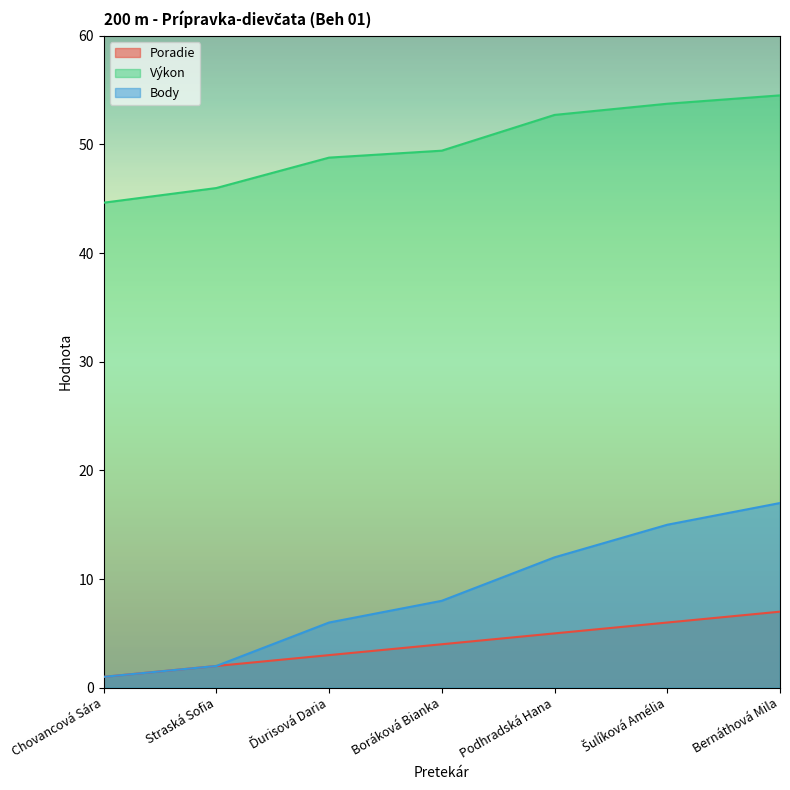

What is the difference between the second highest and second lowest values in the Výkon series?

7.8